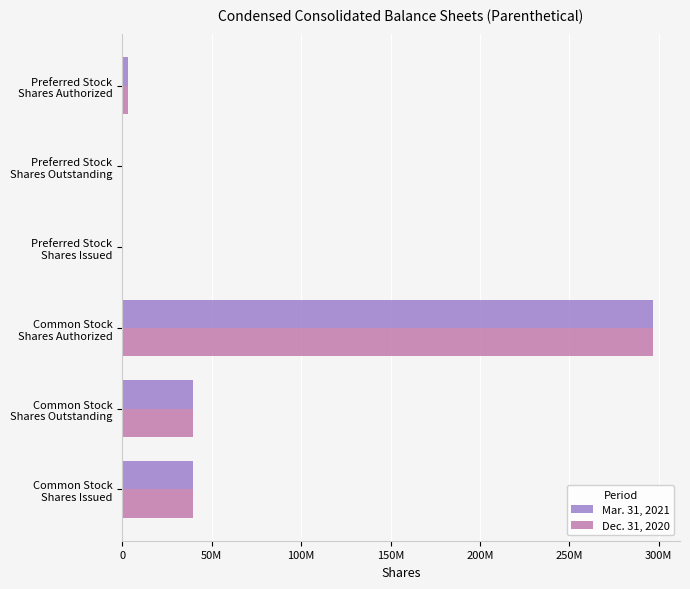

What are all the series names shown in the legend?

Mar. 31, 2021, Dec. 31, 2020